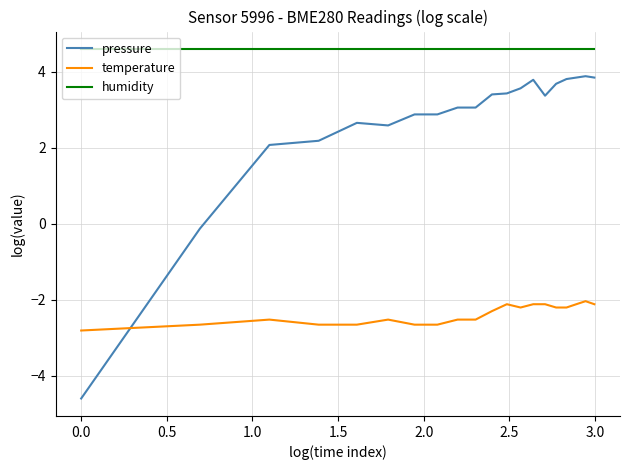

Which series has the largest range (max minus min)?

pressure